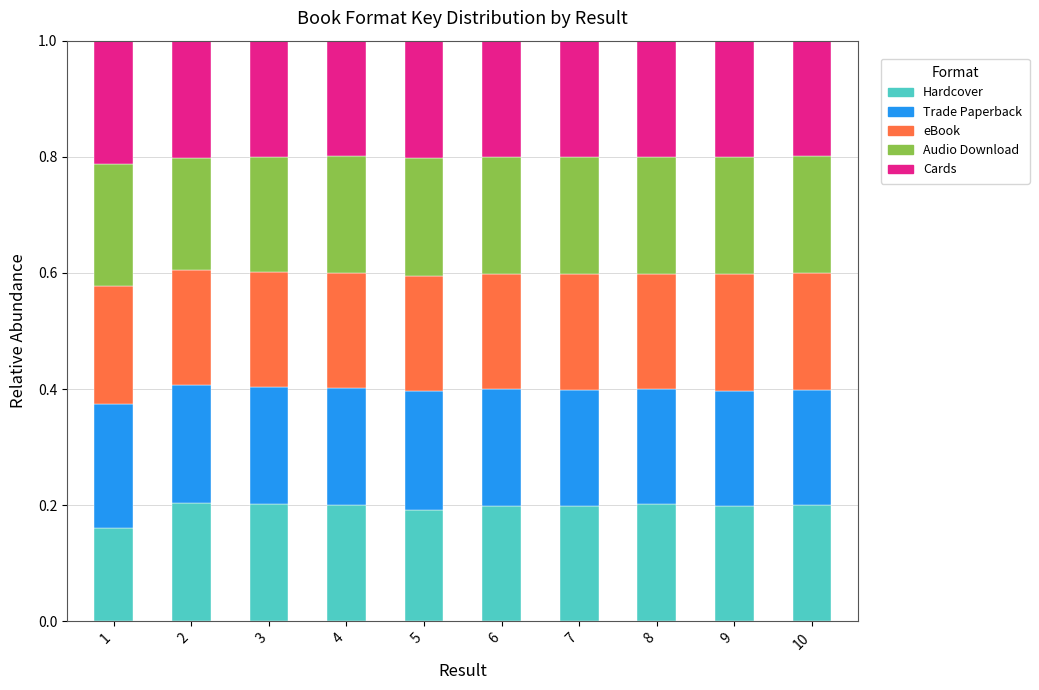

Are the bars grouped side by side (vs. stacked)?

No